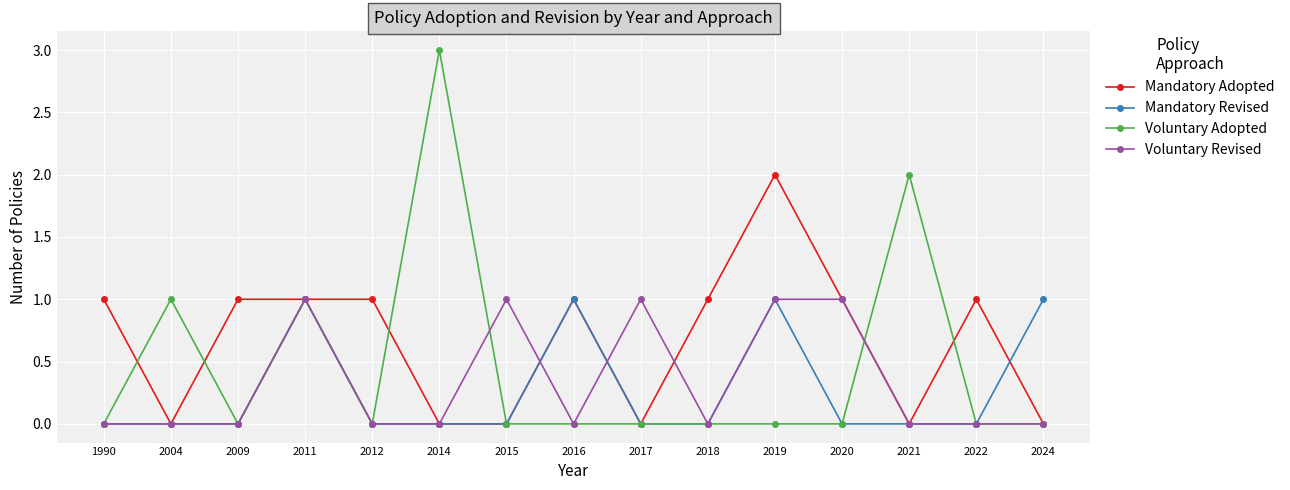

What is the maximum value for Voluntary Adopted?

3